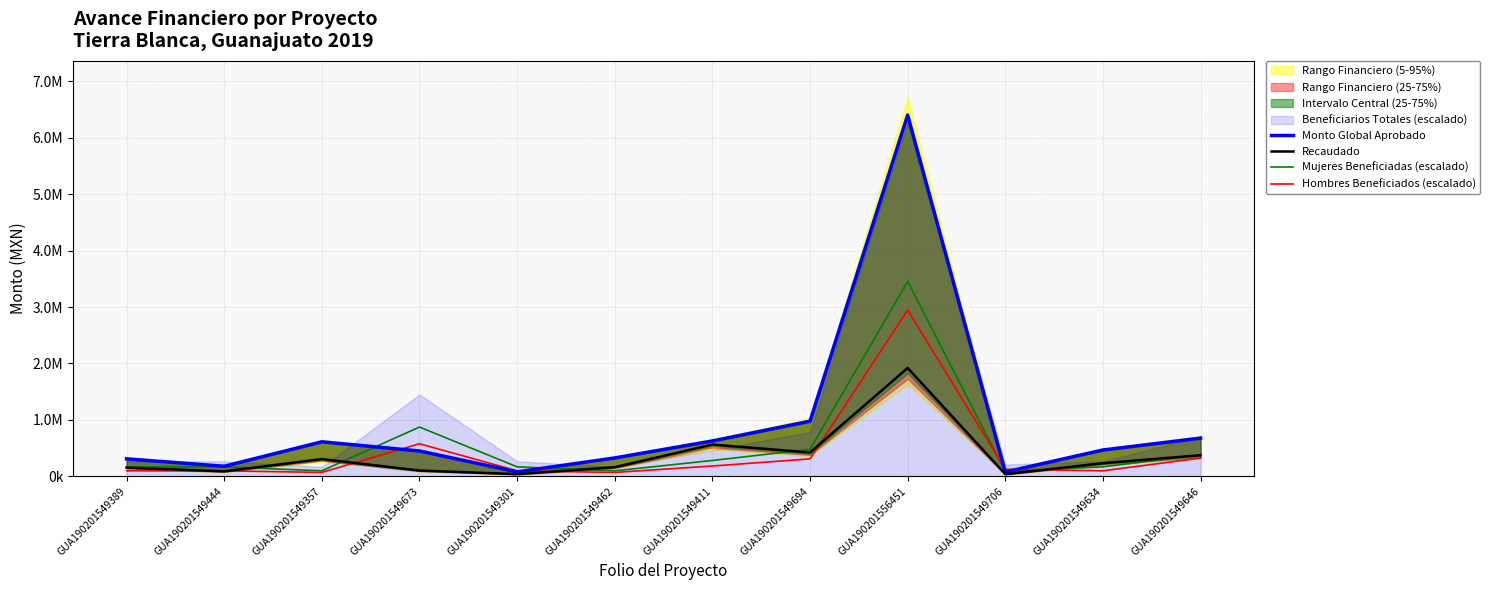

The value of Mujeres Beneficiadas (escalado) at GUA190201549634 is 169163.0. True or false?

True